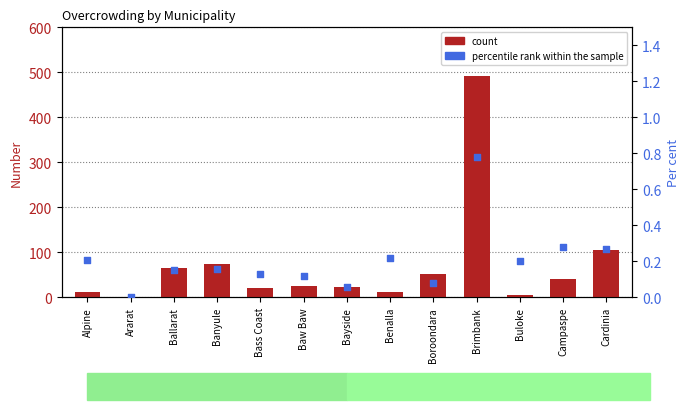

Which series contains the highest Y value?

count